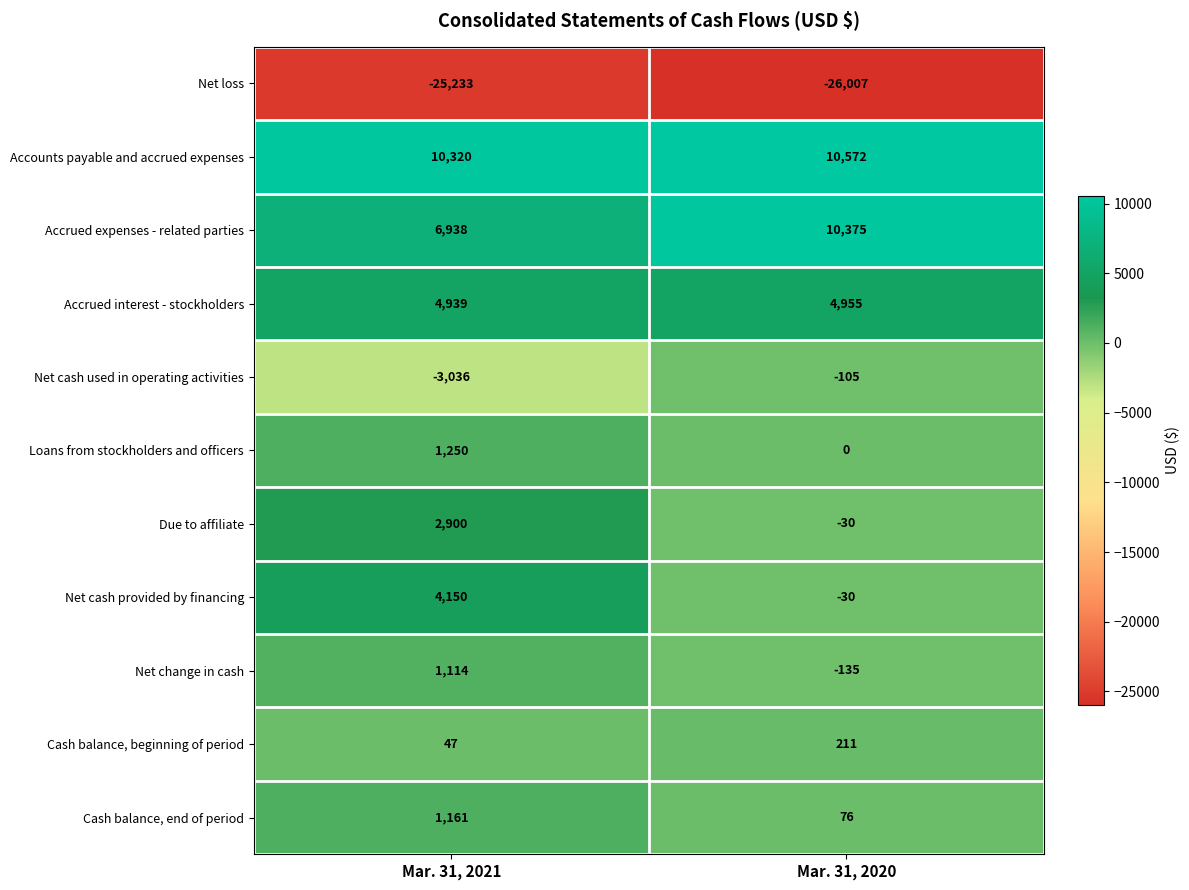

The Accounts payable and accrued expenses series shows 2341 at Mar. 31, 2021. True or false?

False